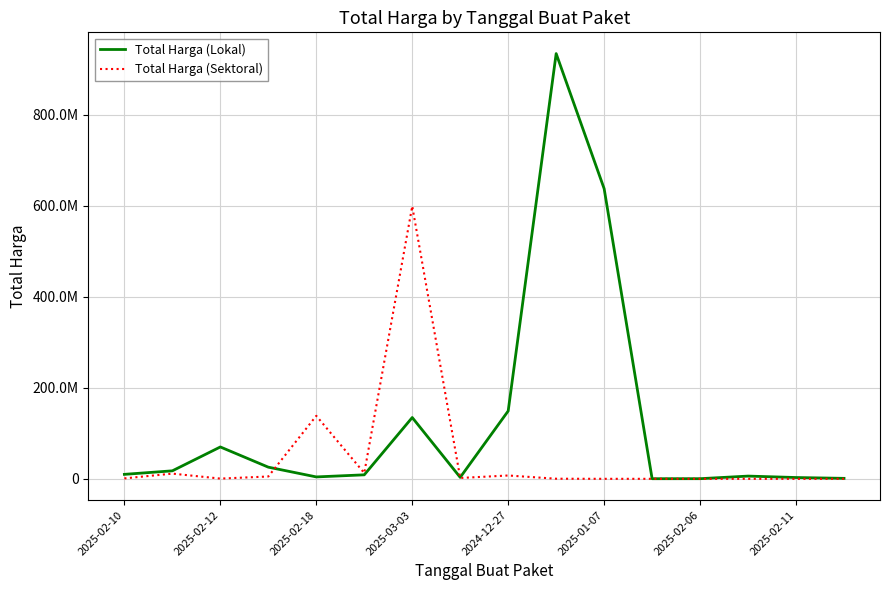

What is the label of the 1st point from the left?

2025-02-10